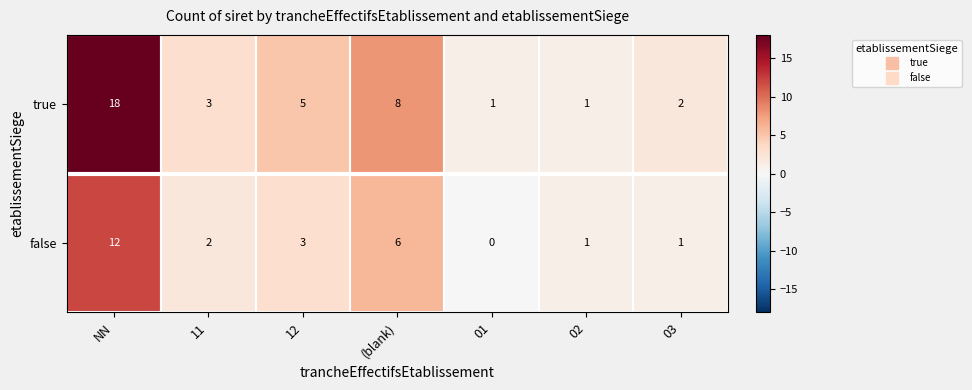

At which label is true closest to 9?

(blank)